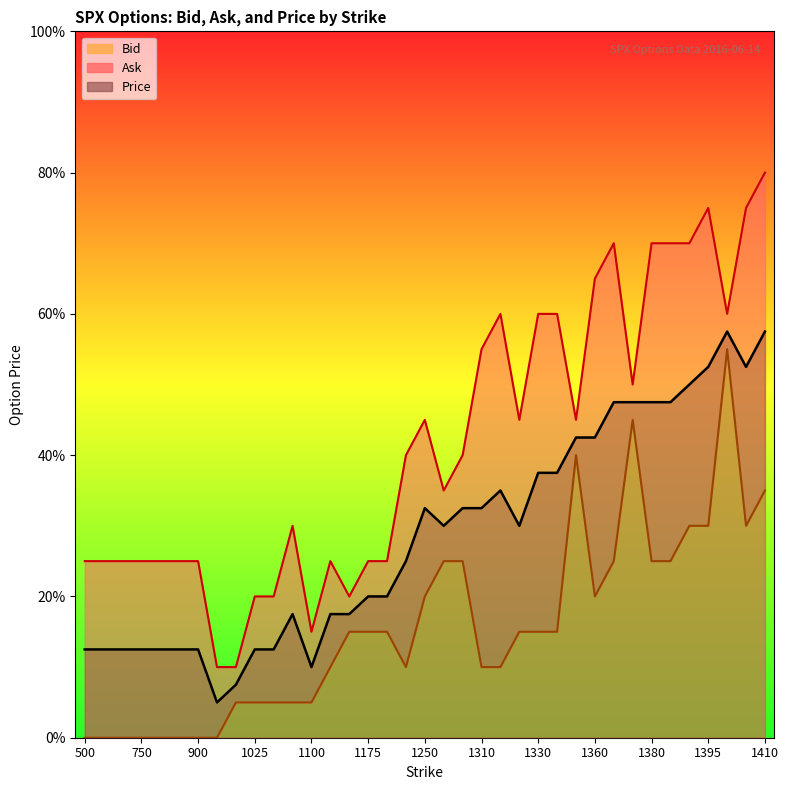

What are all the series names shown in the legend?

Bid, Ask, Price